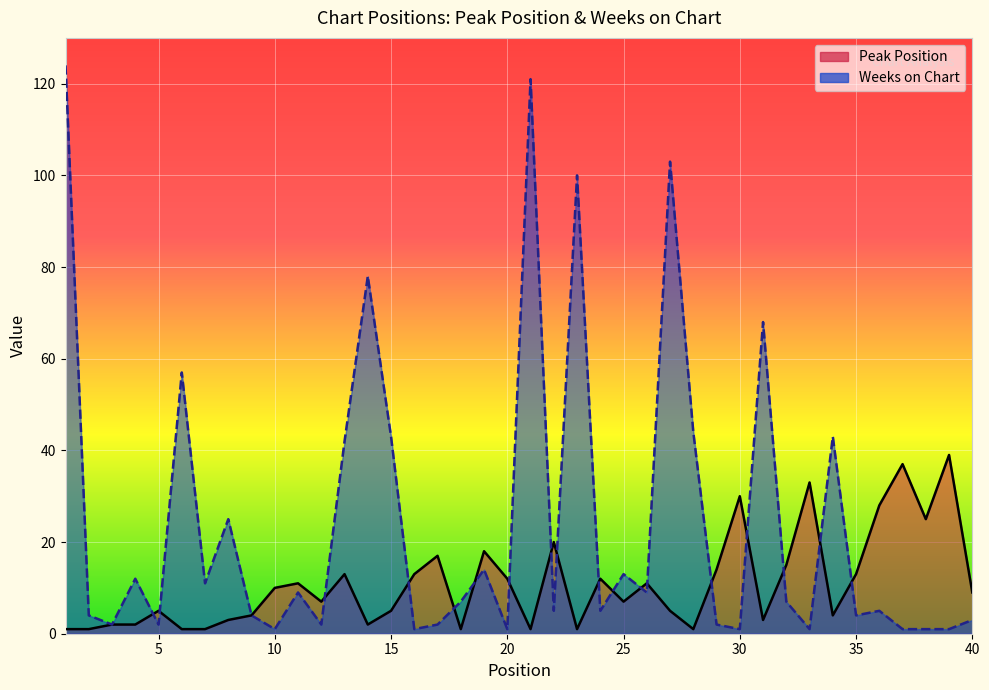

Which series has the largest total across all categories?

Weeks on Chart